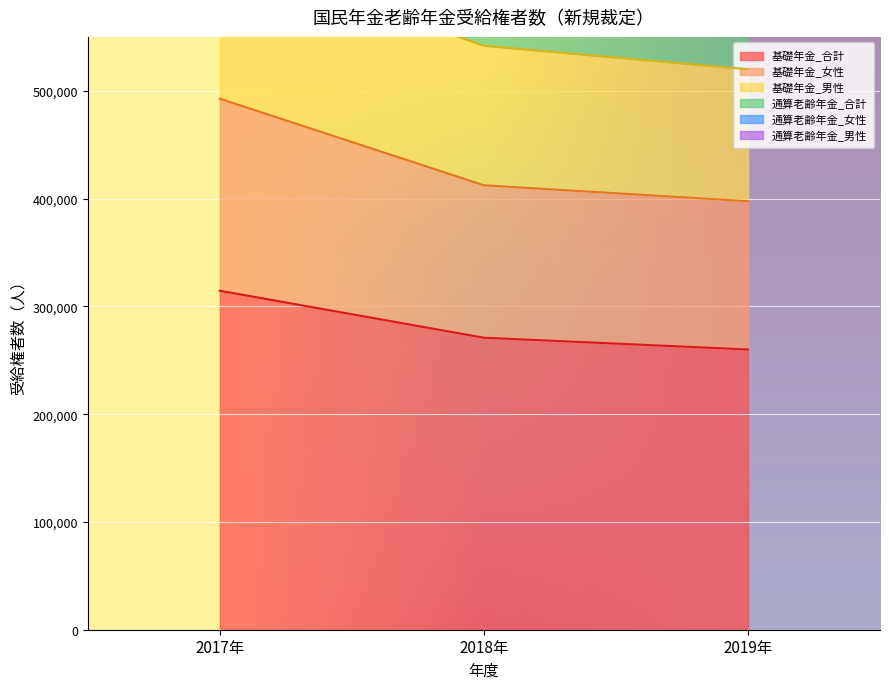

What are all the series names shown in the legend?

基礎年金_合計, 基礎年金_女性, 基礎年金_男性, 通算老齢年金_合計, 通算老齢年金_女性, 通算老齢年金_男性